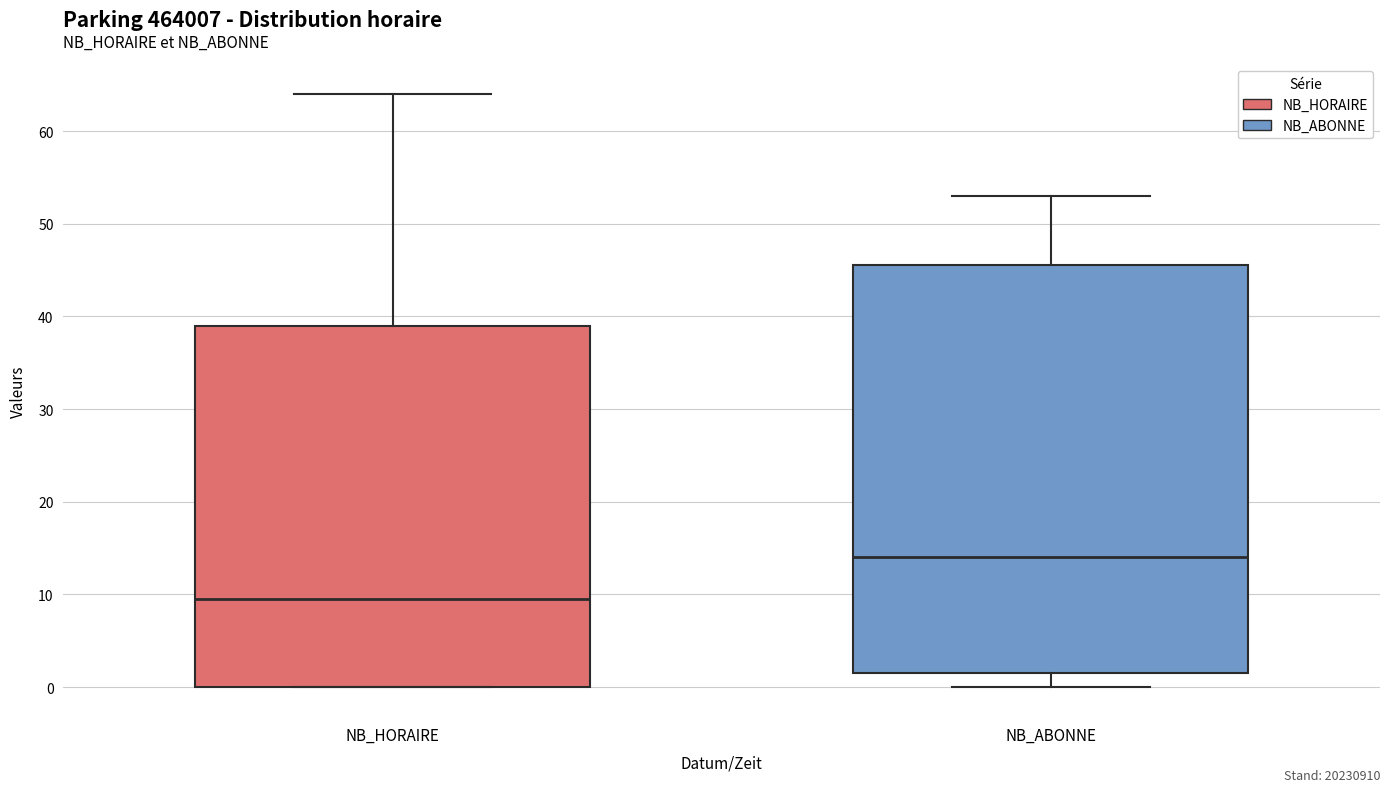

Reading left to right, transcribe this box plot: for each box, give where its median line is, the range the box spans, and where its two whiskers end, as read against the y-axis. The values are not printed on the chart, so give them approximately, as read against the axis.

NB_HORAIRE: median 10, box 0 to 39, whiskers 0 to 64
NB_ABONNE: median 14, box 2 to 46, whiskers 0 to 53